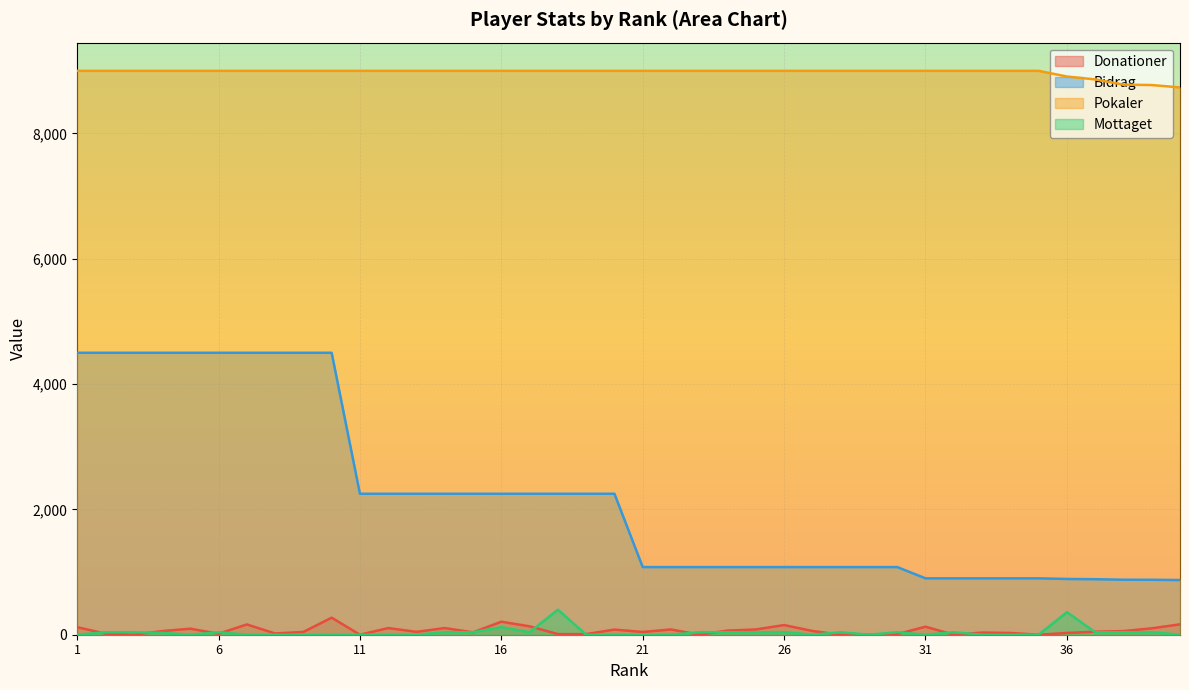

Reading left to right, list all the values displayed in this chart.

Donationer: 120	18	0	58	96	16	164	20	44	272	0	106	46	106	38	208	134	10	10	82	44	84	0	66	84	154	60	0	0	10	128	0	34	28	0	28	48	58	102	166
Bidrag: 4500	4500	4500	4500	4500	4500	4500	4500	4500	4500	2250	2250	2250	2250	2250	2250	2250	2250	2250	2250	1080	1080	1080	1080	1080	1080	1080	1080	1080	1080	900	900	900	900	900	890	886	878	877	873
Pokaler: 9000	9000	9000	9000	9000	9000	9000	9000	9000	9000	9000	9000	9000	9000	9000	9000	9000	9000	9000	9000	9000	9000	9000	9000	9000	9000	9000	9000	9000	9000	9000	9000	9000	9000	9000	8909	8863	8780	8773	8735
Mottaget: 0	40	40	30	0	40	0	0	0	0	0	0	0	40	40	120	40	400	0	0	0	0	40	40	40	40	0	40	0	40	0	40	0	0	0	360	40	40	40	0